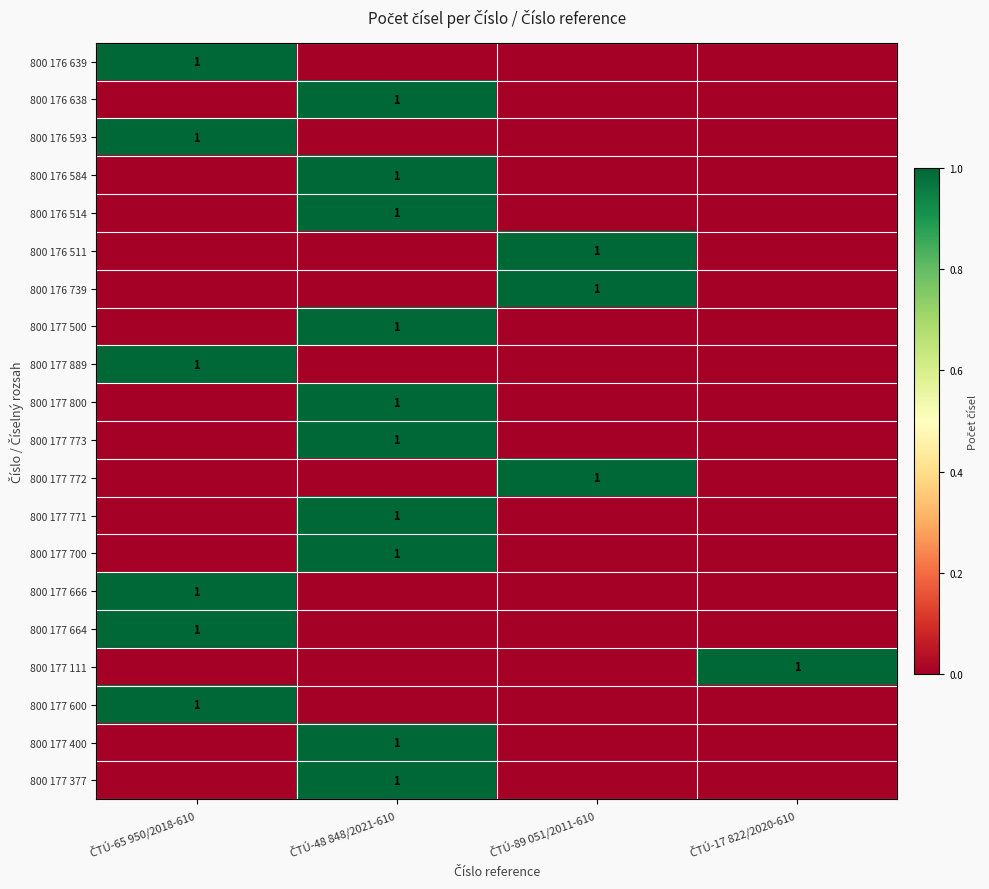

What is the difference between the highest and lowest values at ČTÚ-65 950/2018-610?

1